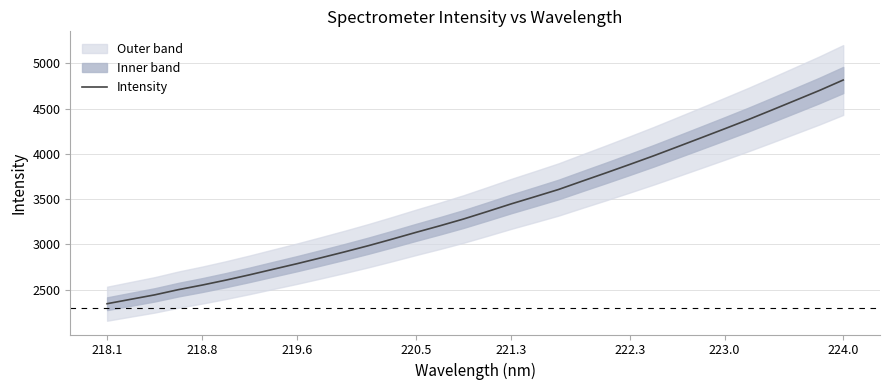

What is the maximum value for Intensity?

4814.7